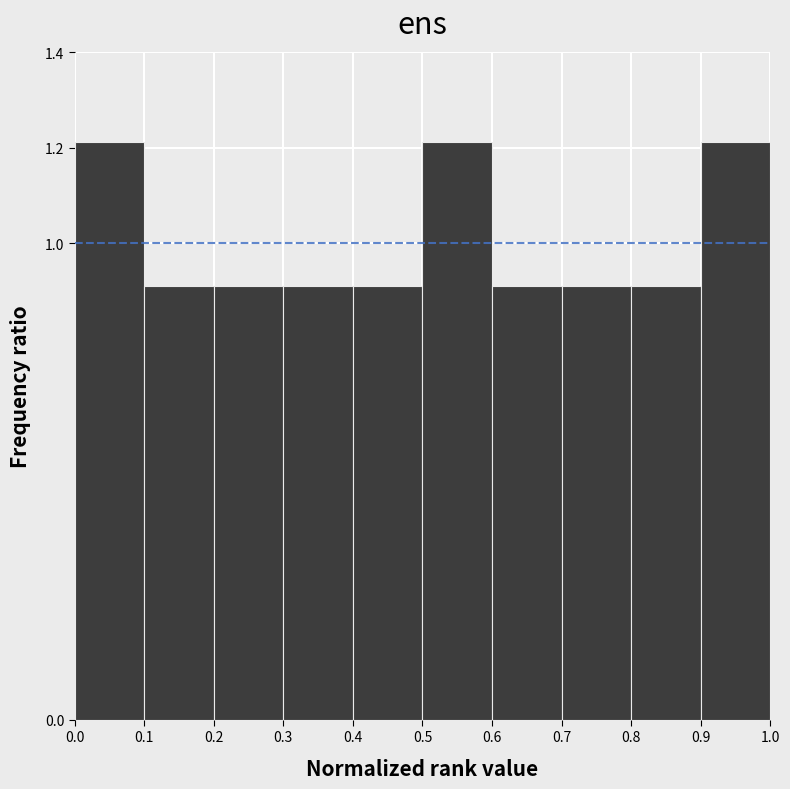

How tall is the bar that spans 0.8 to 0.9 on the x-axis? The values are not printed on the chart, so give them approximately, as read against the axis.

0.90